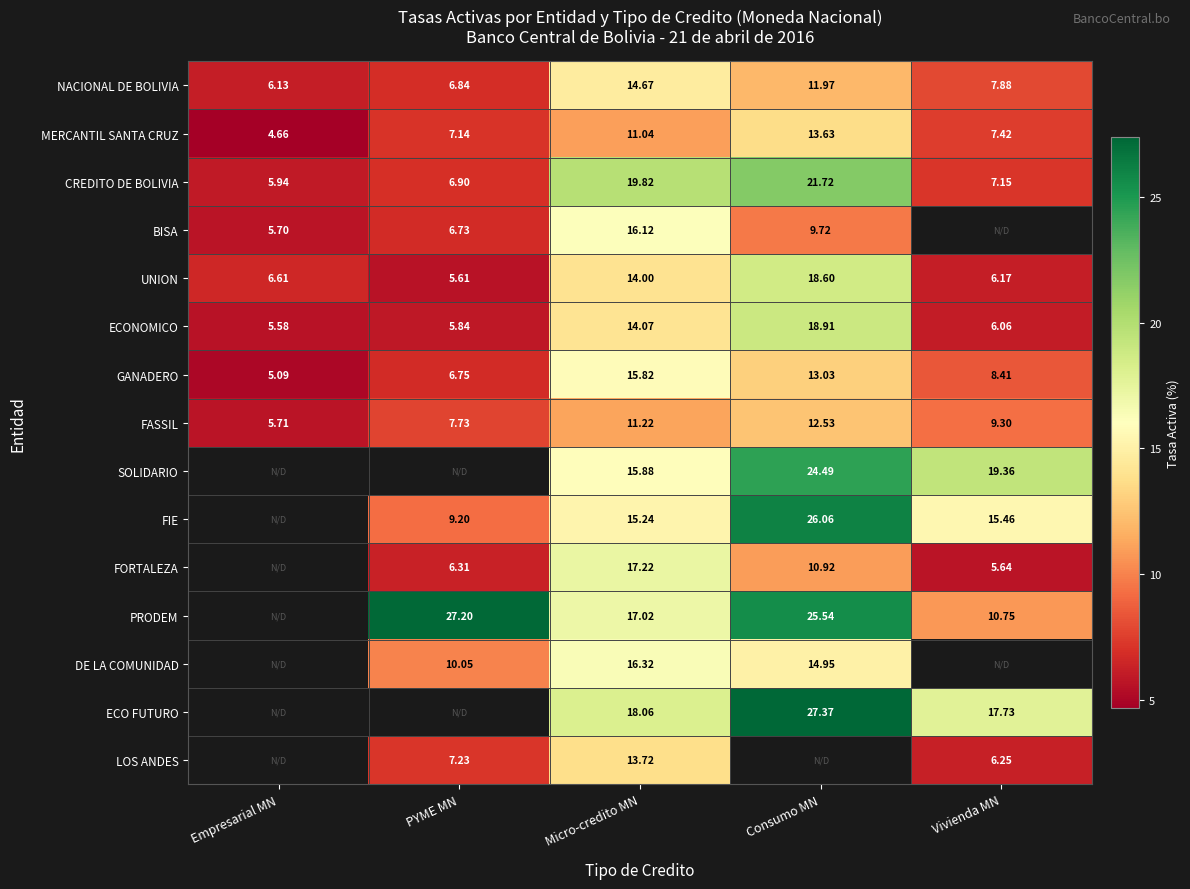

How many data points in CREDITO DE BOLIVIA are less than 7?

2